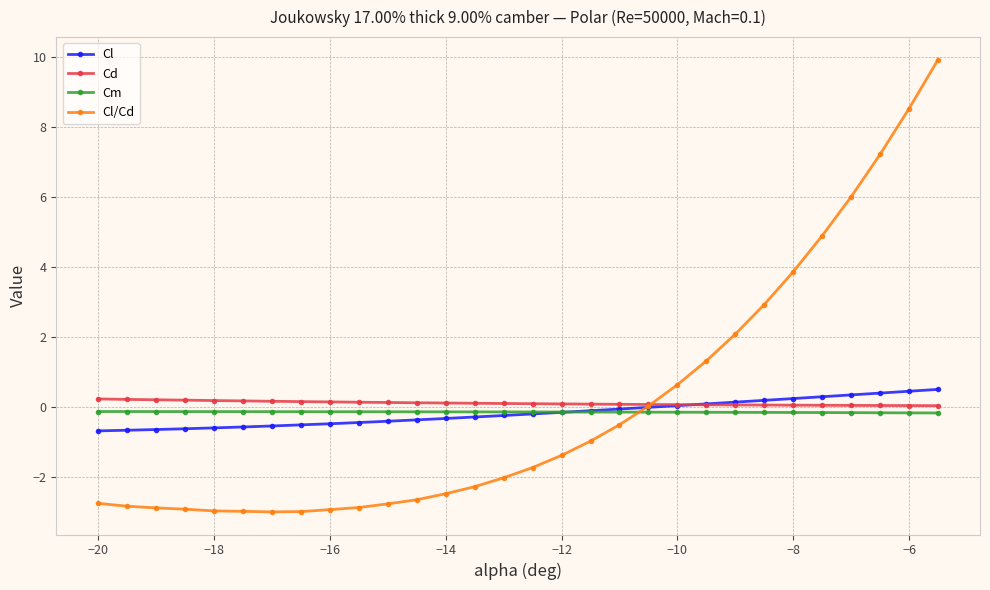

What is the minimum value shown in the chart?

-3.0